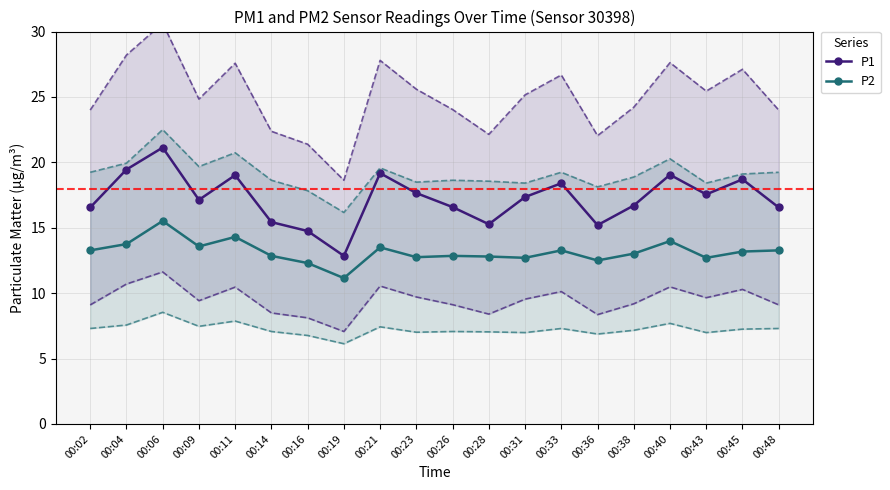

What is the value of the P1 point at the 20th from the left?

16.6